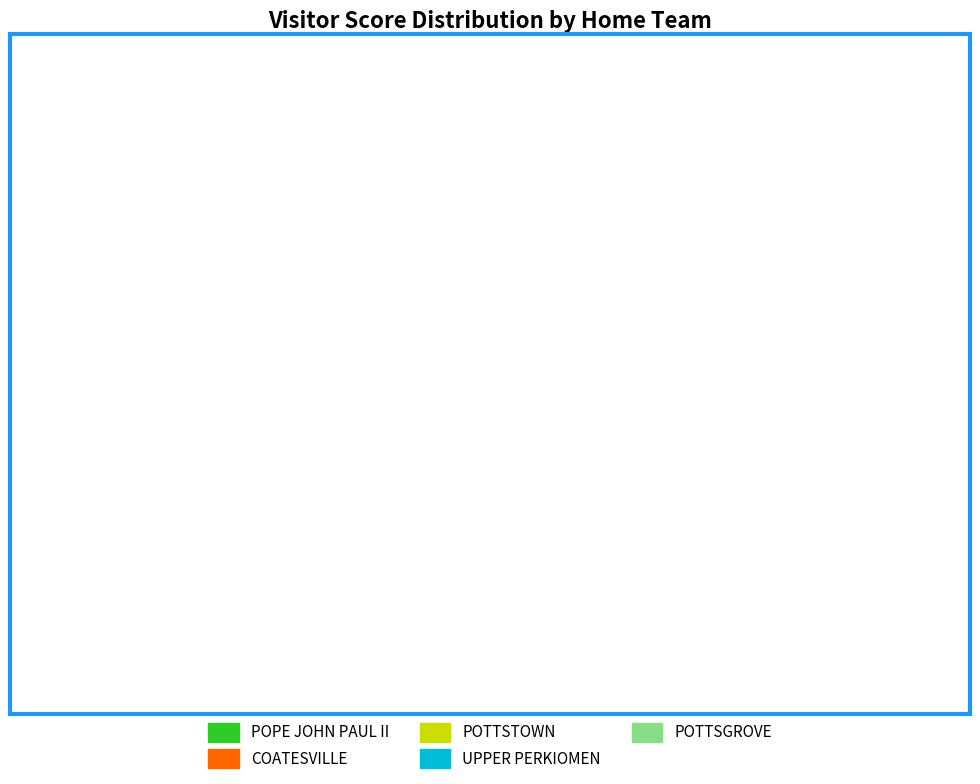

Do POTTSTOWN and COATESVILLE together represent more than half of the pie?

No